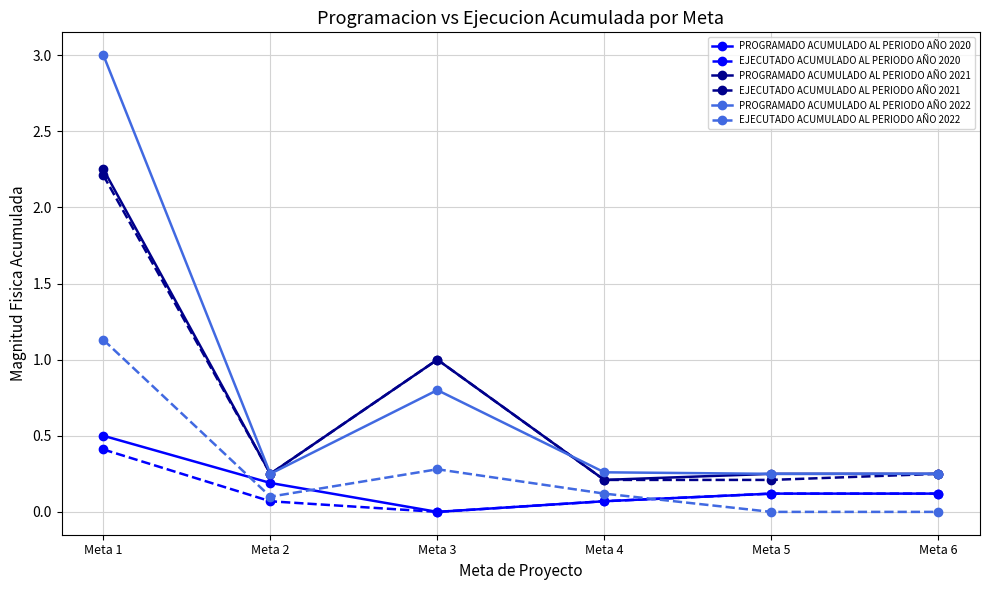

Does the chart have visible grid lines?

Yes